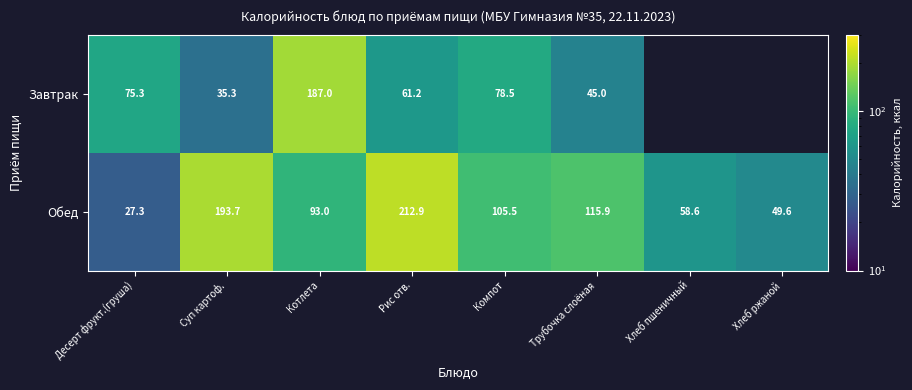

How many values in the Обед series exceed 105?

4